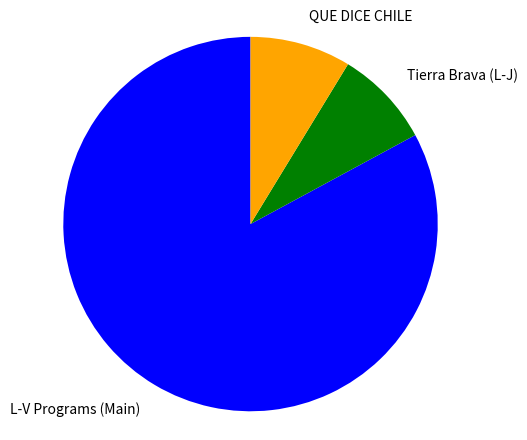

Does L-V Programs (Main) represent more than half of the total?

Yes